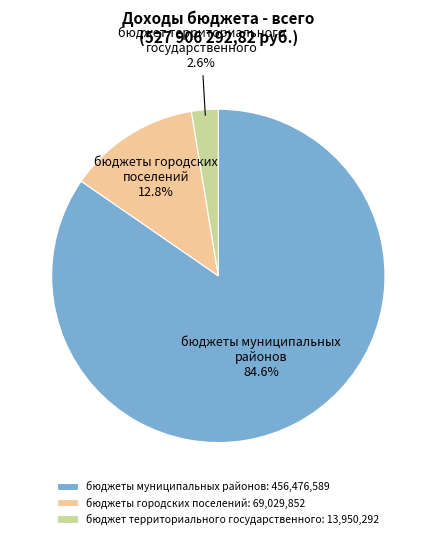

What is the total percentage of бюджеты городских поселений and бюджет территориального государственного?

15.4%